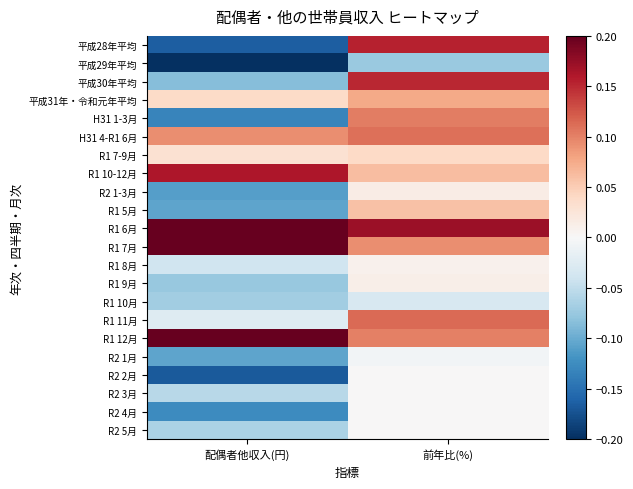

Reading left to right, what are all the values shown in this chart?

平成28年平均: 配偶者他収入(円)=-0.2	前年比(%)=0.2
平成29年平均: 配偶者他収入(円)=-0.2	前年比(%)=-0.1
平成30年平均: 配偶者他収入(円)=-0.1	前年比(%)=0.2
平成31年・令和元年平均: 配偶者他収入(円)=0.0	前年比(%)=0.1
H31 1-3月: 配偶者他収入(円)=-0.1	前年比(%)=0.1
H31 4-R1 6月: 配偶者他収入(円)=0.1	前年比(%)=0.1
R1 7-9月: 配偶者他収入(円)=0.0	前年比(%)=0.0
R1 10-12月: 配偶者他収入(円)=0.2	前年比(%)=0.1
R2 1-3月: 配偶者他収入(円)=-0.1	前年比(%)=0.0
R1 5月: 配偶者他収入(円)=-0.1	前年比(%)=0.1
R1 6月: 配偶者他収入(円)=0.2	前年比(%)=0.2
R1 7月: 配偶者他収入(円)=0.2	前年比(%)=0.1
R1 8月: 配偶者他収入(円)=-0.0	前年比(%)=0.0
R1 9月: 配偶者他収入(円)=-0.1	前年比(%)=0.0
R1 10月: 配偶者他収入(円)=-0.1	前年比(%)=-0.0
R1 11月: 配偶者他収入(円)=-0.0	前年比(%)=0.1
R1 12月: 配偶者他収入(円)=0.2	前年比(%)=0.1
R2 1月: 配偶者他収入(円)=-0.1	前年比(%)=-0.0
R2 2月: 配偶者他収入(円)=-0.2	前年比(%)=0.0
R2 3月: 配偶者他収入(円)=-0.1	前年比(%)=0.0
R2 4月: 配偶者他収入(円)=-0.1	前年比(%)=0.0
R2 5月: 配偶者他収入(円)=-0.1	前年比(%)=0.0